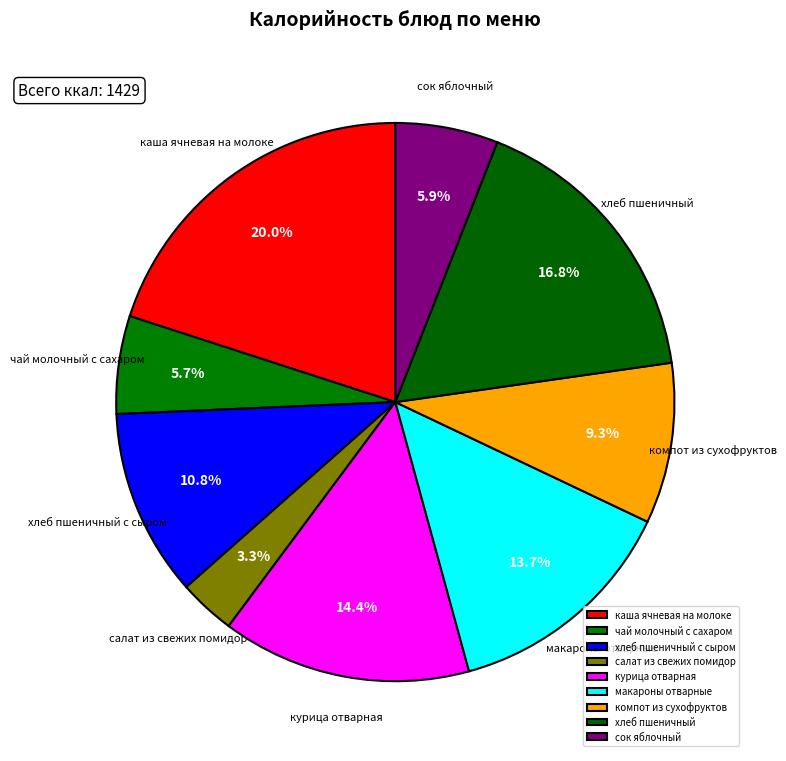

To the nearest percent, what is the combined percentage of макароны отварные and каша ячневая на молоке?

34%